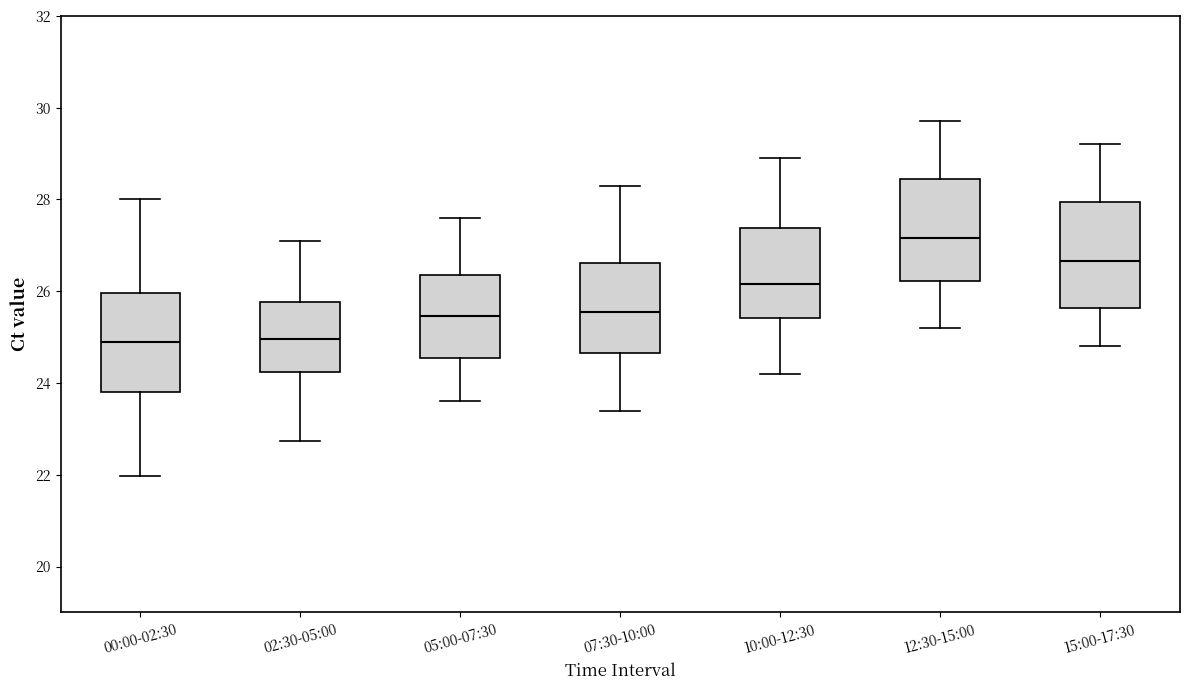

Which box has the highest median line?

12:30-15:00